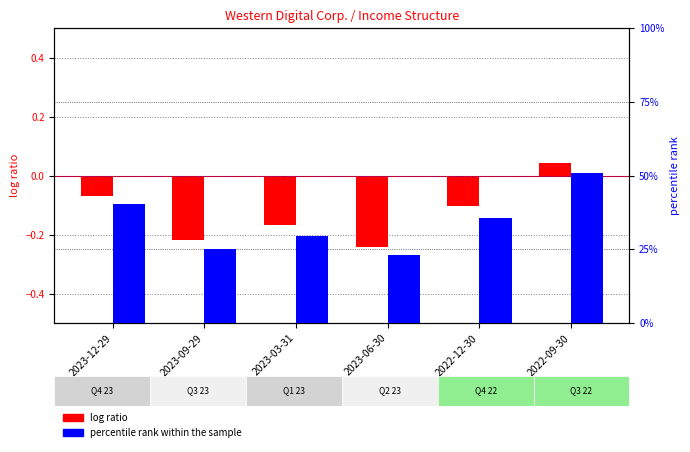

What is the greatest value displayed?

50.7